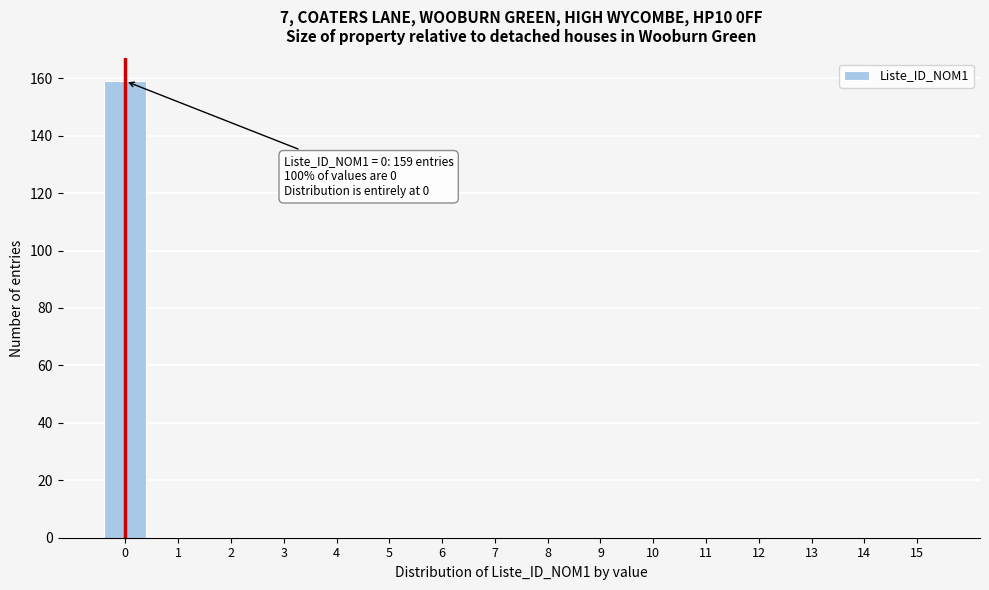

Reading left to right, extract all data points from this chart.

0=159	1=0	2=0	3=0	4=0	5=0	6=0	7=0	8=0	9=0	10=0	11=0	12=0	13=0	14=0	15=0